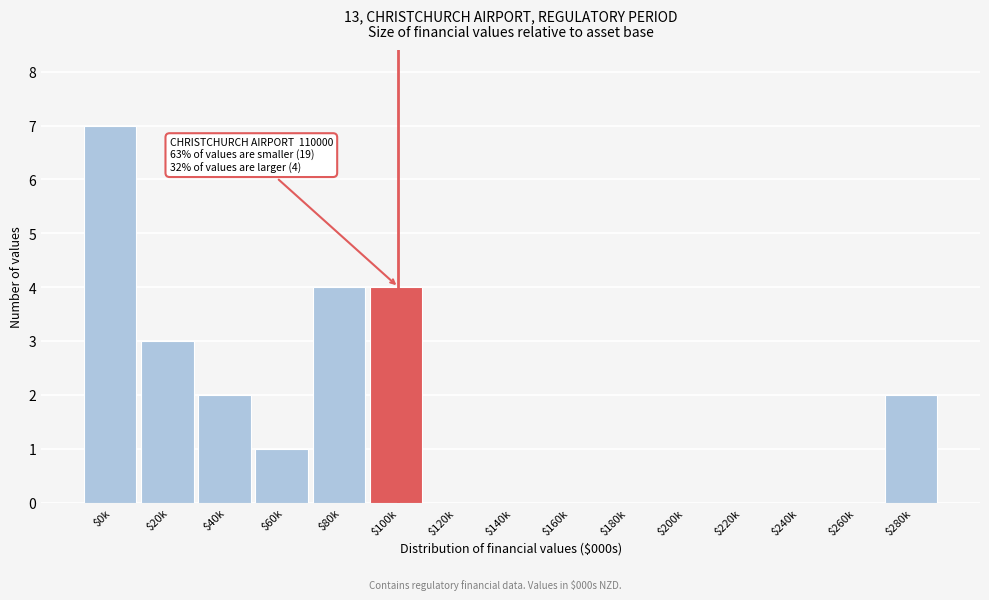

The value at $20k is 1. True or false?

False